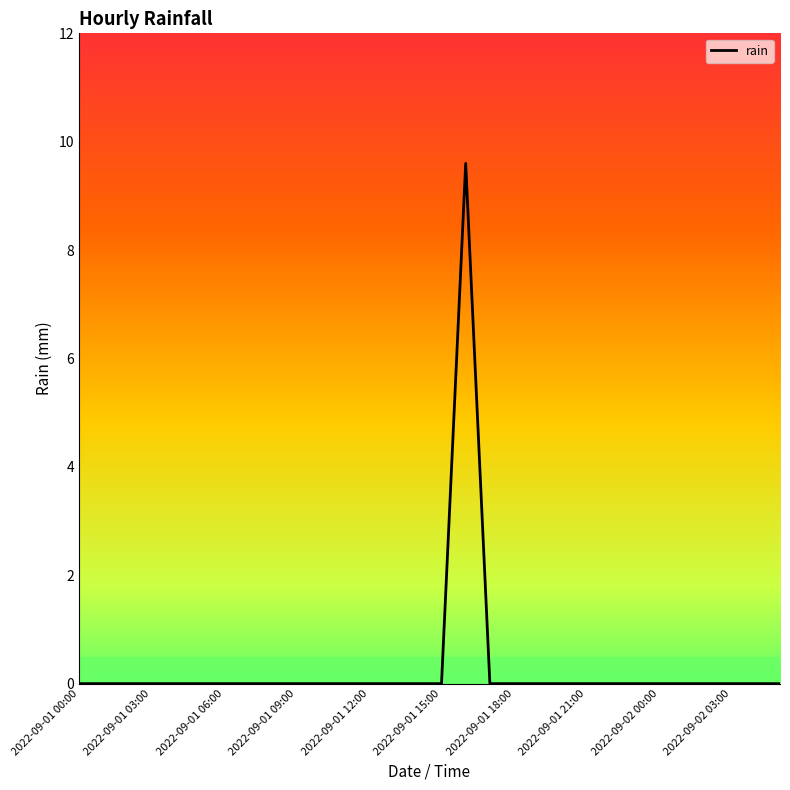

What is the difference between the maximum and minimum values?

9.6